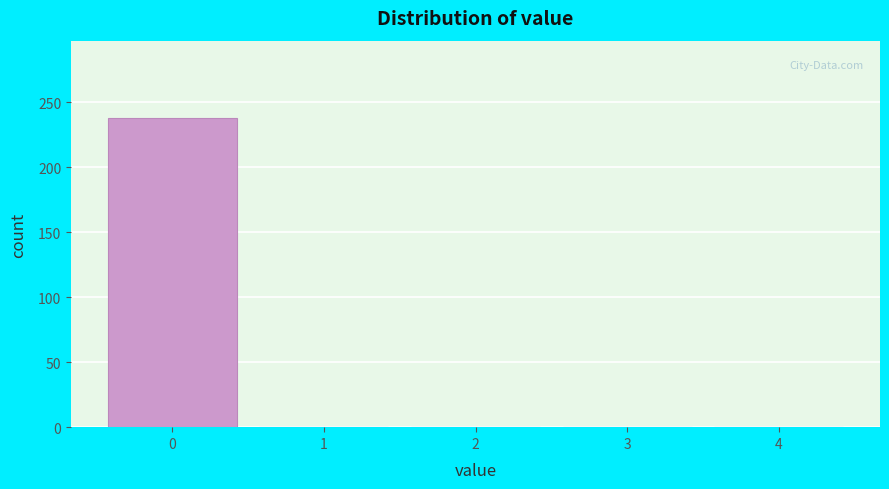

What is the height of the bar covering -0.5 to 0.5 on the x-axis? The values are not printed on the chart, so give them approximately, as read against the axis.

240